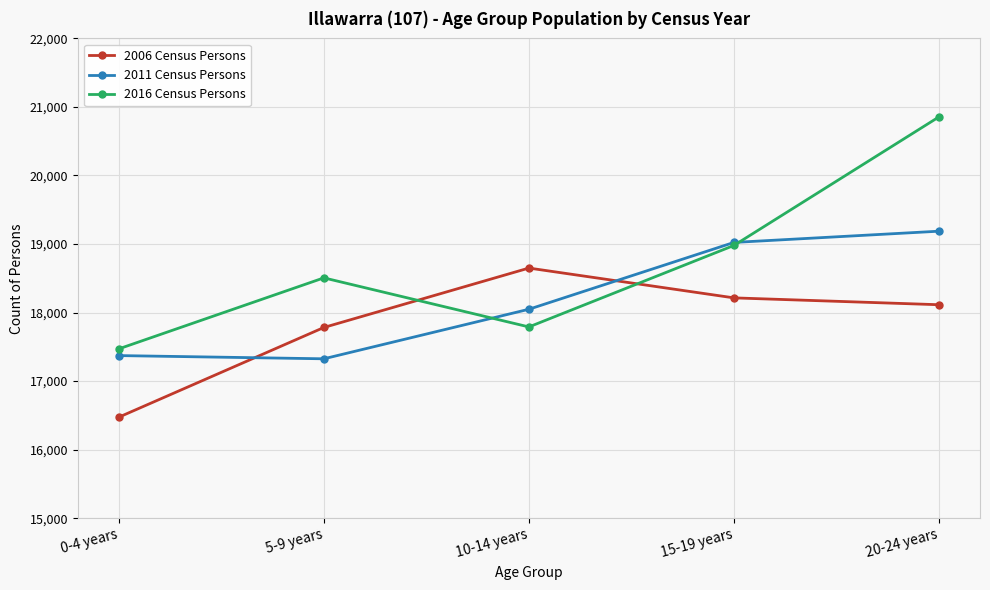

What is the label of the 1st point from the left?

0-4 years